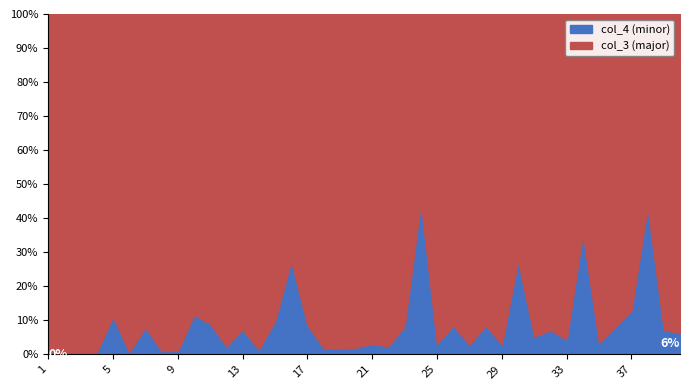

List the series in order of their peak value, lowest first.

col_4, col_3